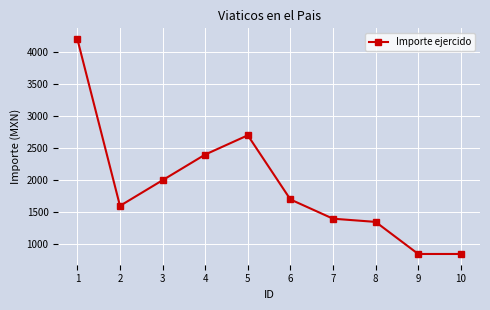

Where is the first local maximum?

5